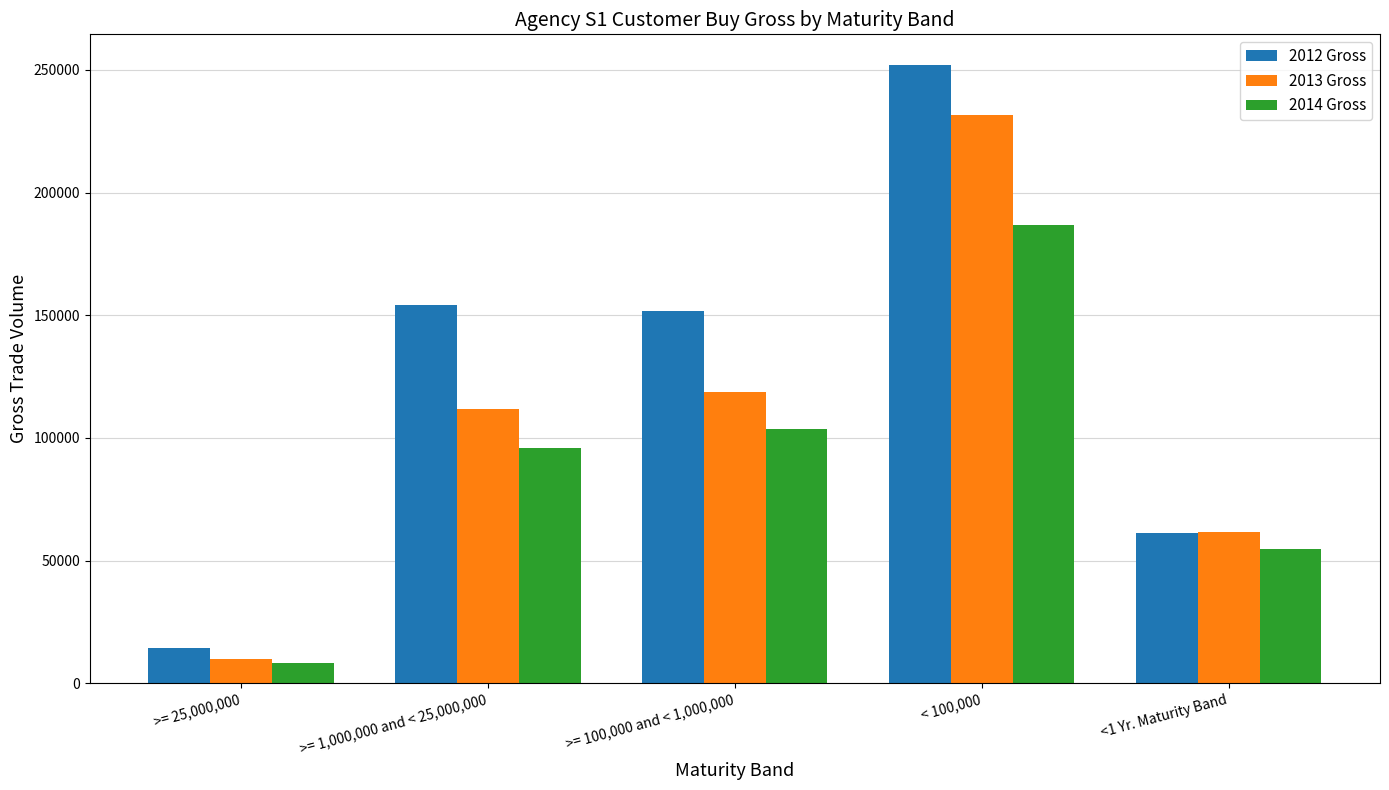

What is the sum of all 2014 Gross values?

449491